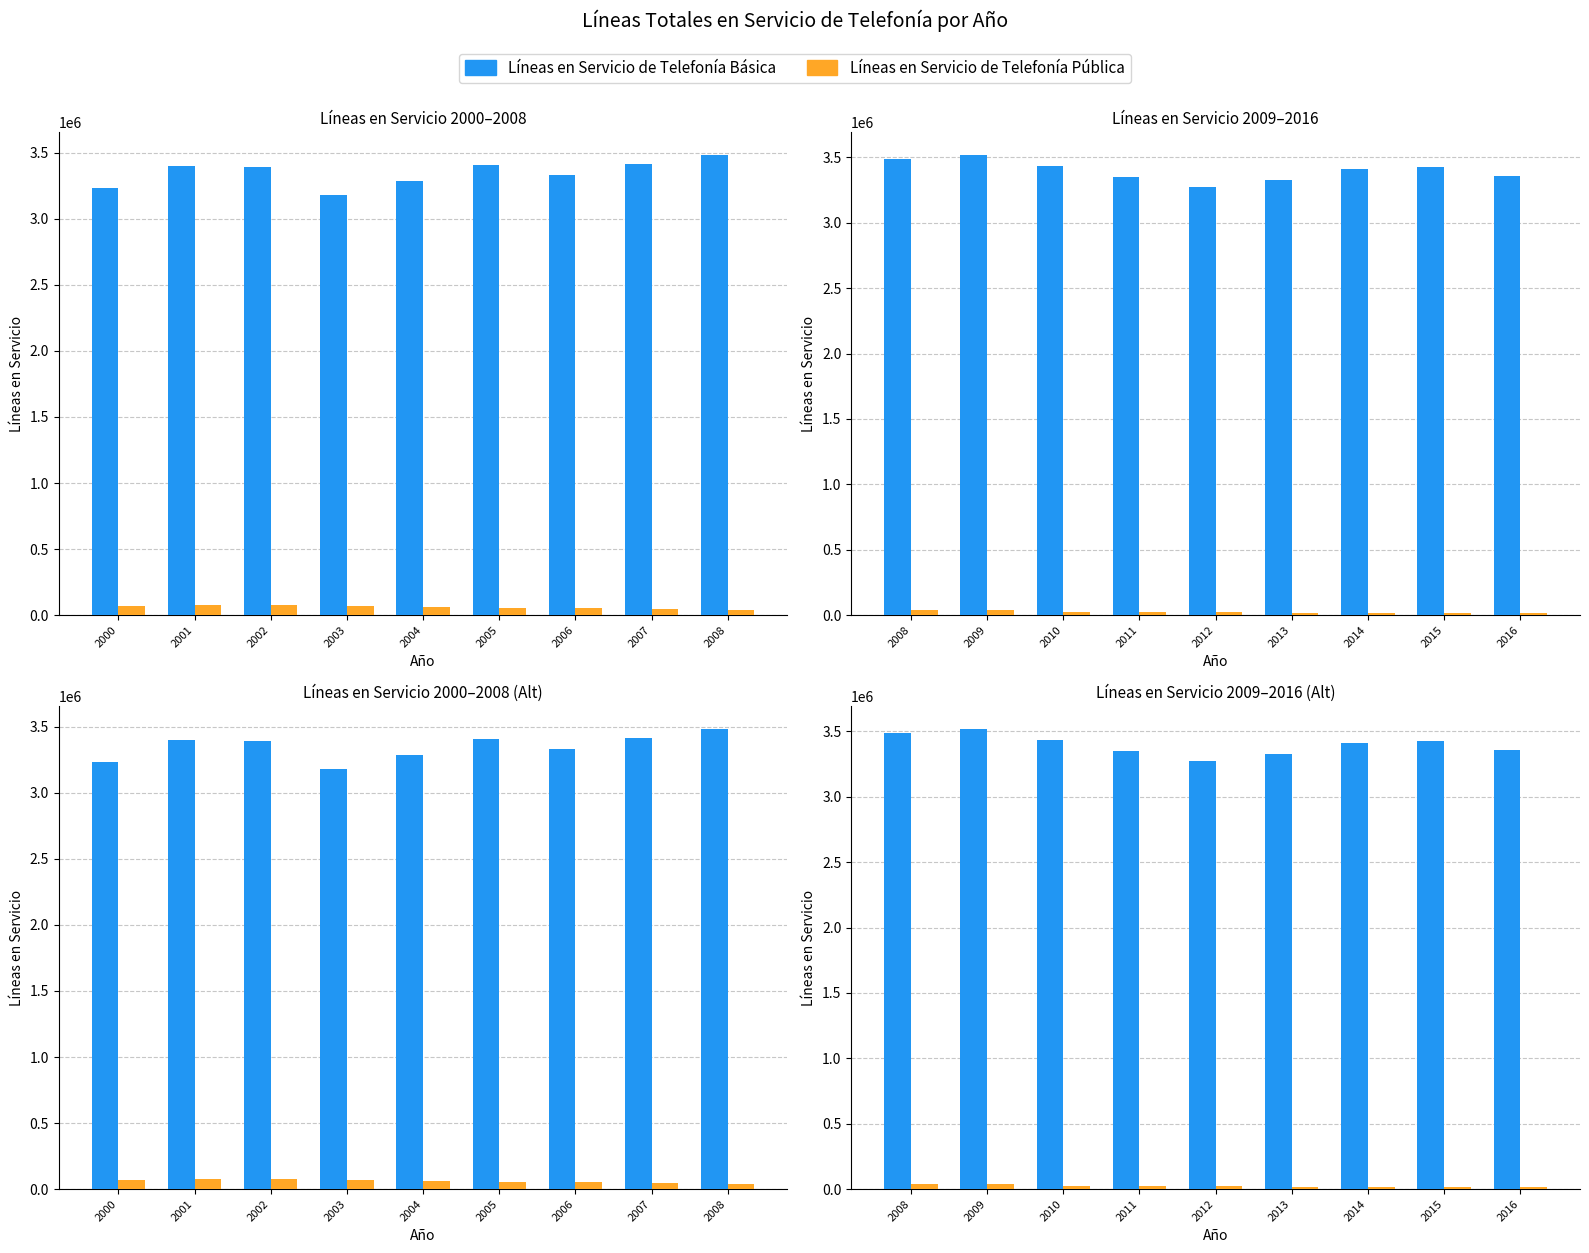

The value of Líneas en Servicio de Telefonía Pública at 2008 is 63383. True or false?

False